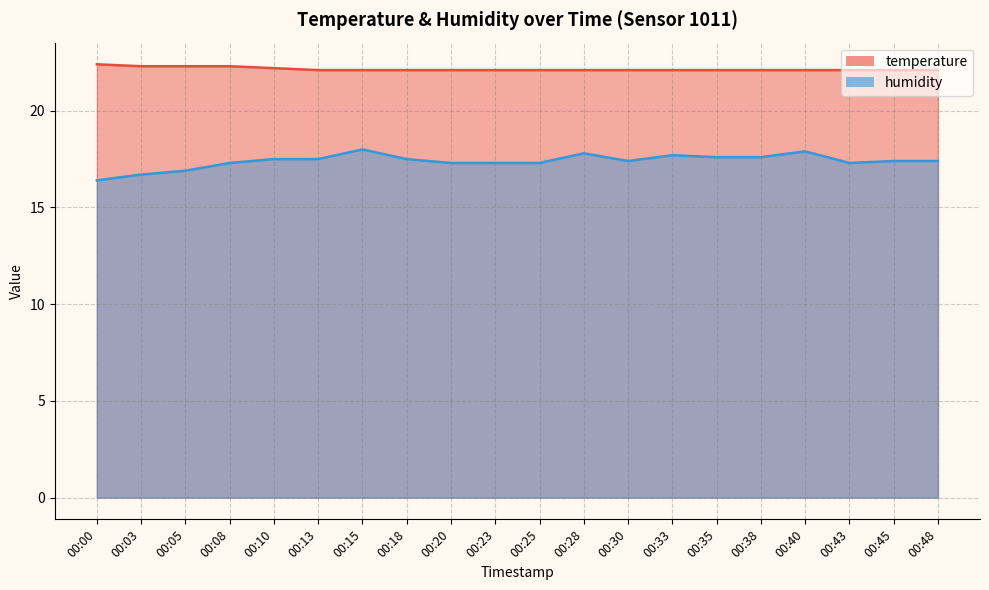

What is the approximate value of humidity at 00:23?

17.3